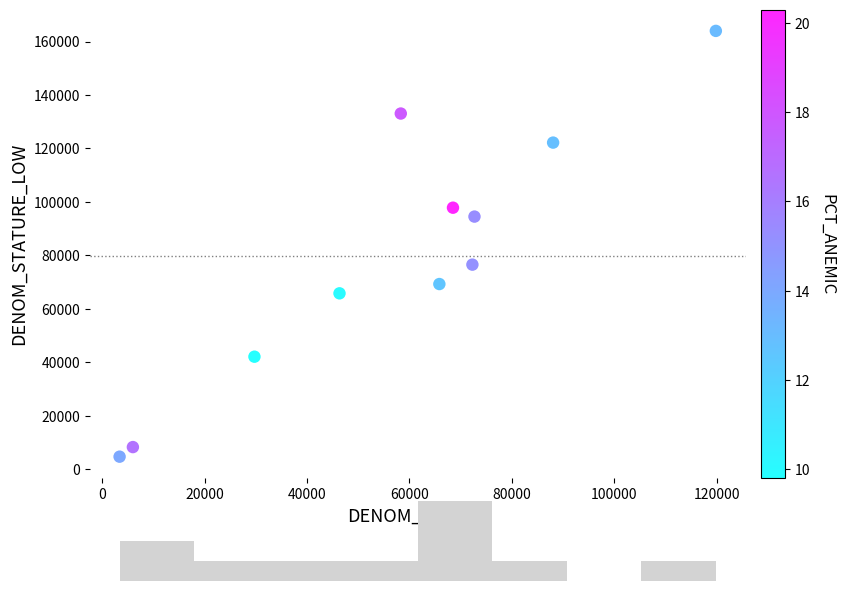

What is the range of Y values (max minus min)?

159216